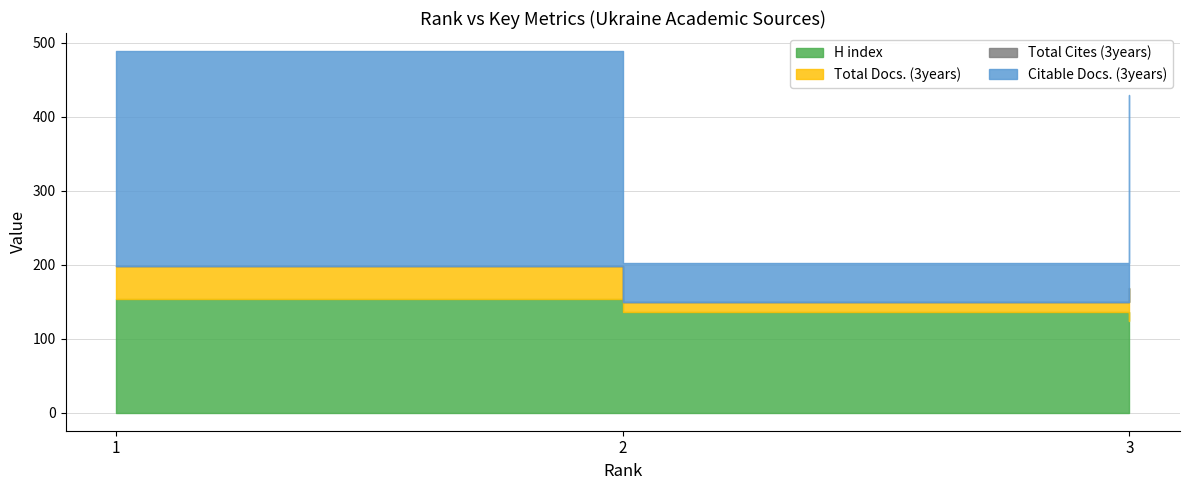

How many data points does each series have?

3